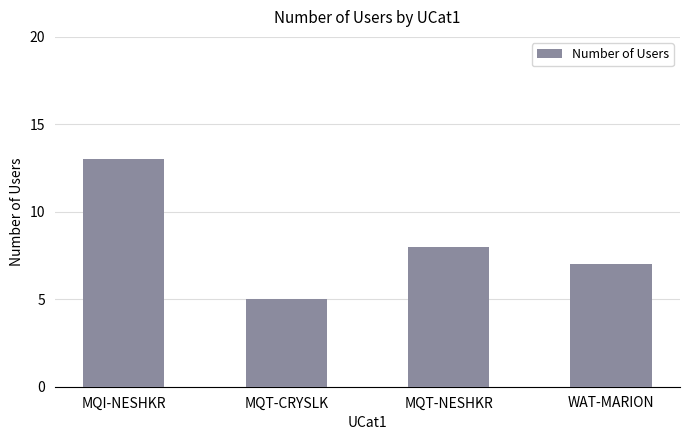

The chart shows a value of 8 at MQT-NESHKR. True or false?

True